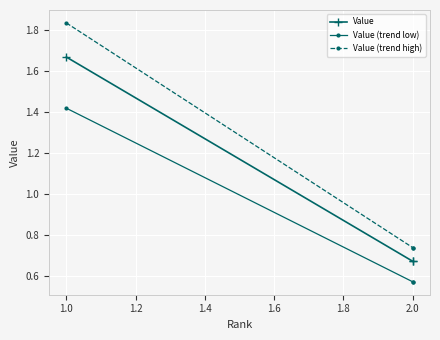

Is this an area chart (filled region under the line)?

No